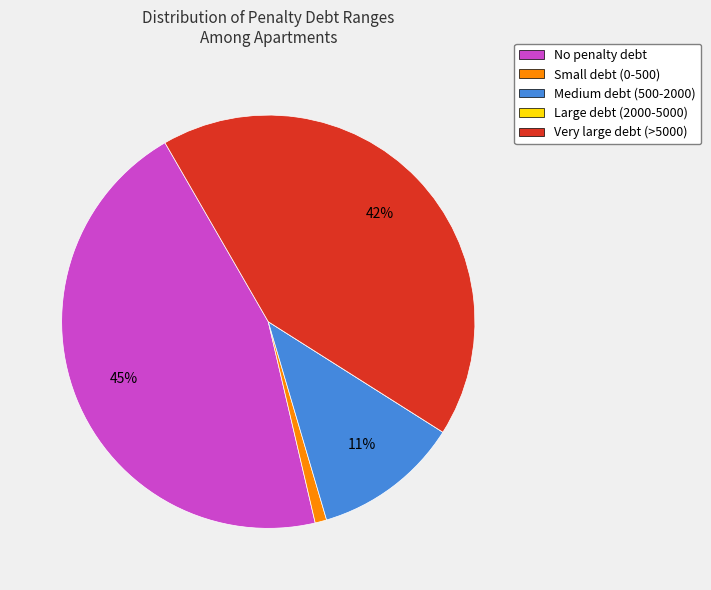

Which slice is the largest?

No penalty debt